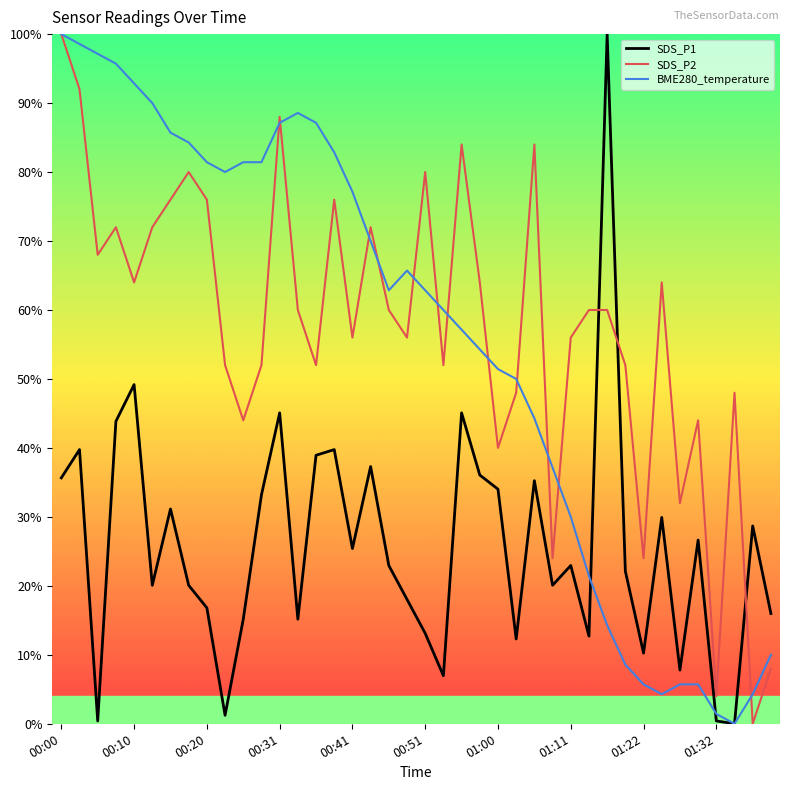

True or false: SDS_P2 and SDS_P1 cross at least once.

True